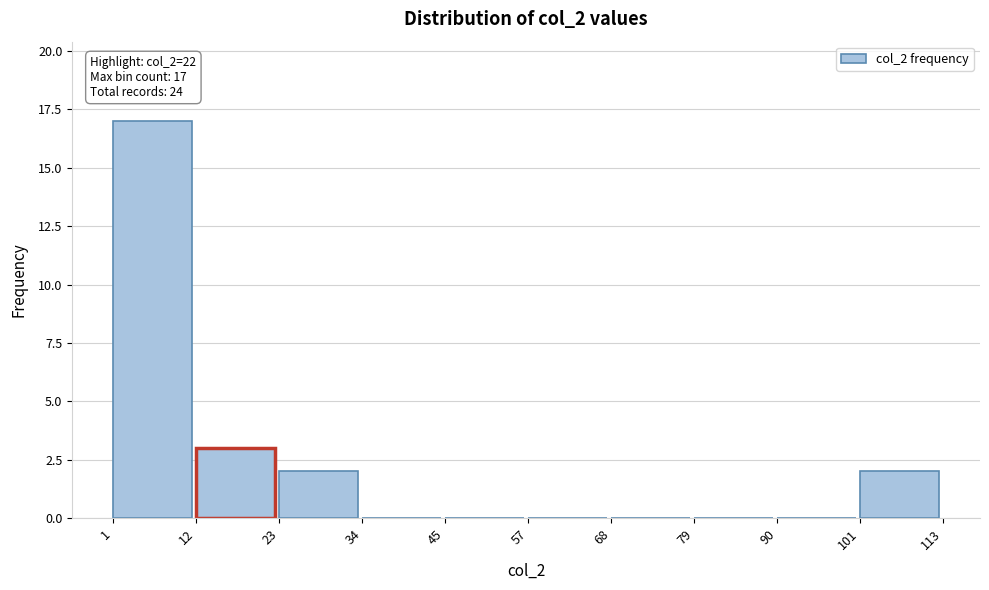

Over which range of the x-axis is the bar tallest?

1 to 12